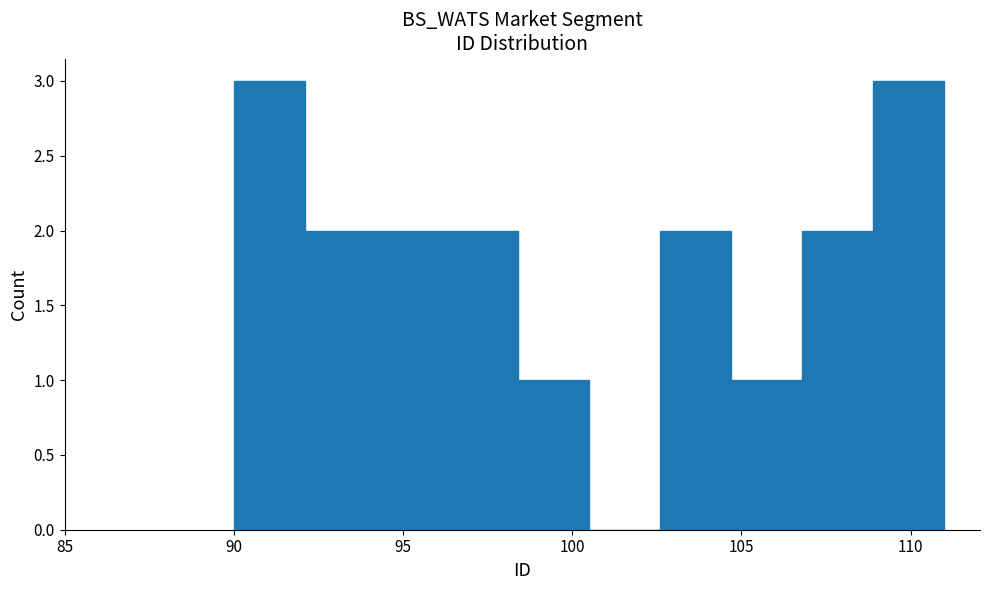

Reading left to right, list every bar in this chart as the range it spans on the x-axis followed by its height. Neither the bar edges nor the heights are printed on the chart, so give them approximately, as read against the axes.

90.0 to 92.1: 3
92.1 to 94.2: 2
94.2 to 96.3: 2
96.3 to 98.4: 2
98.4 to 100.5: 1
100.5 to 102.6: 0
102.6 to 104.7: 2
104.7 to 106.8: 1
106.8 to 108.9: 2
108.9 to 111.0: 3